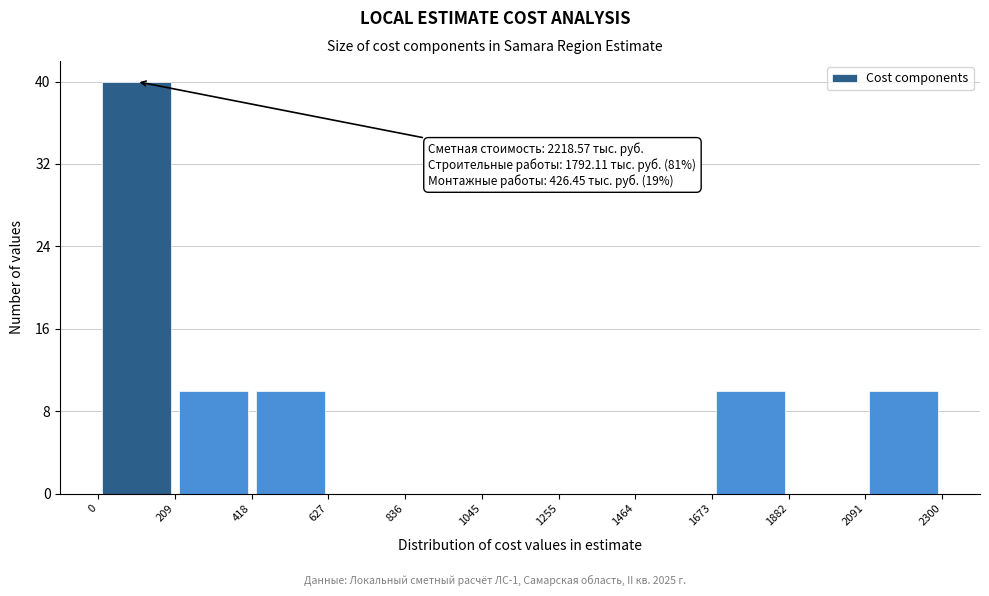

Which range on the x-axis has the tallest bar?

0 to 209